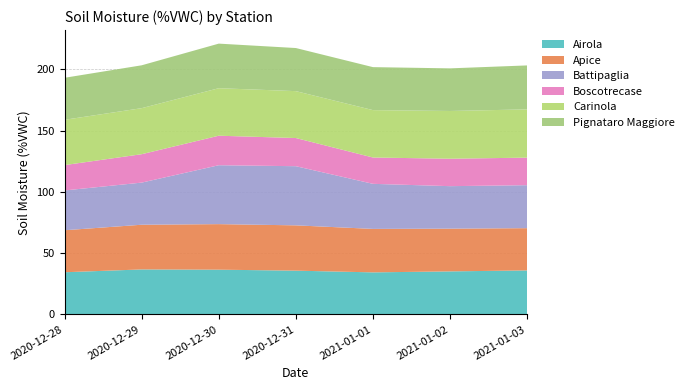

Reading left to right, what are all the values shown in this chart?

Airola: 2020-12-28=34.4	2020-12-29=36.7	2020-12-30=36.5	2020-12-31=35.7	2021-01-01=34.3	2021-01-02=35.1	2021-01-03=35.9
Apice: 2020-12-28=34.3	2020-12-29=36.5	2020-12-30=37.2	2020-12-31=37.0	2021-01-01=35.5	2021-01-02=34.9	2021-01-03=34.5
Battipaglia: 2020-12-28=32.5	2020-12-29=34.4	2020-12-30=48.1	2020-12-31=48.3	2021-01-01=36.8	2021-01-02=34.7	2021-01-03=35.1
Boscotrecase: 2020-12-28=20.7	2020-12-29=23.2	2020-12-30=24.1	2020-12-31=23.0	2021-01-01=21.5	2021-01-02=22.4	2021-01-03=22.5
Carinola: 2020-12-28=37.0	2020-12-29=37.6	2020-12-30=38.8	2020-12-31=38.3	2021-01-01=38.7	2021-01-02=39.0	2021-01-03=39.4
Pignataro Maggiore: 2020-12-28=34.3	2020-12-29=35.0	2020-12-30=36.4	2020-12-31=35.2	2021-01-01=35.1	2021-01-02=34.8	2021-01-03=35.9